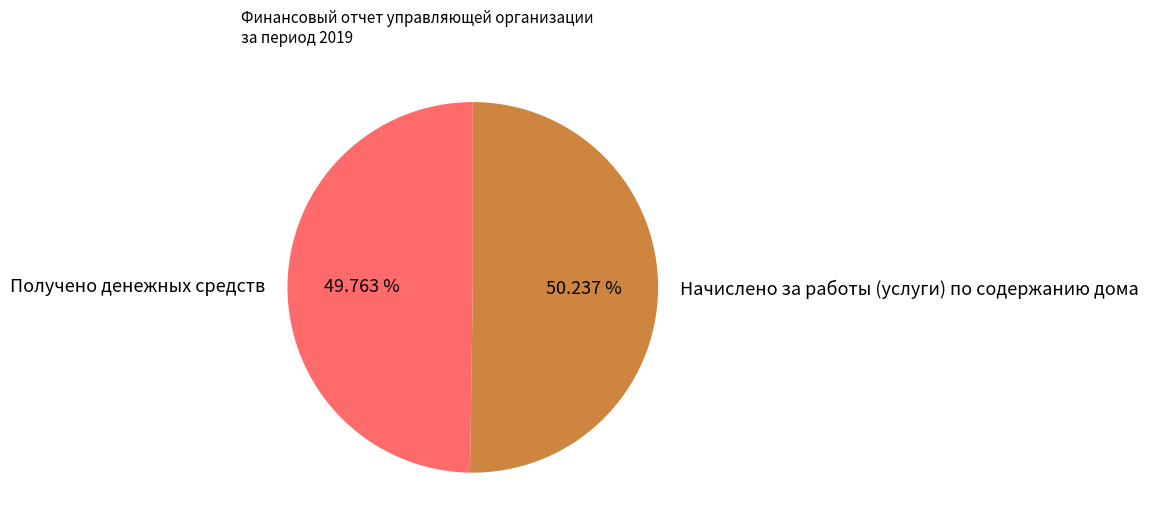

True or false: Получено денежных средств accounts for 50% of the total.

True